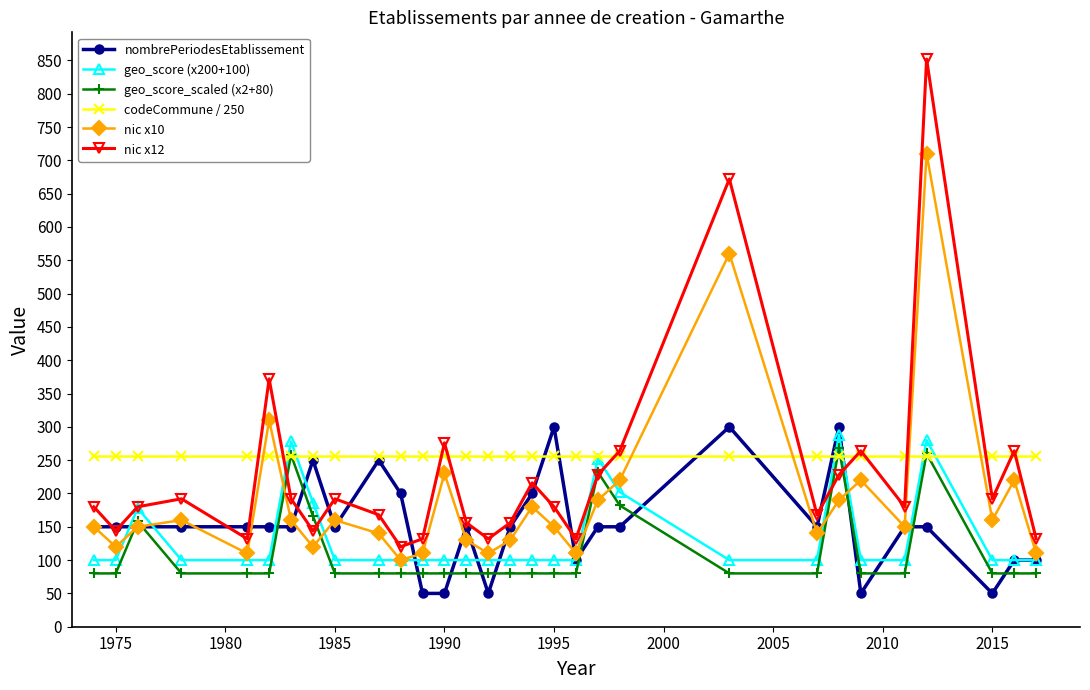

True or false: codeCommune / 250 and geo_score_scaled (x2+80) intersect in this chart.

True